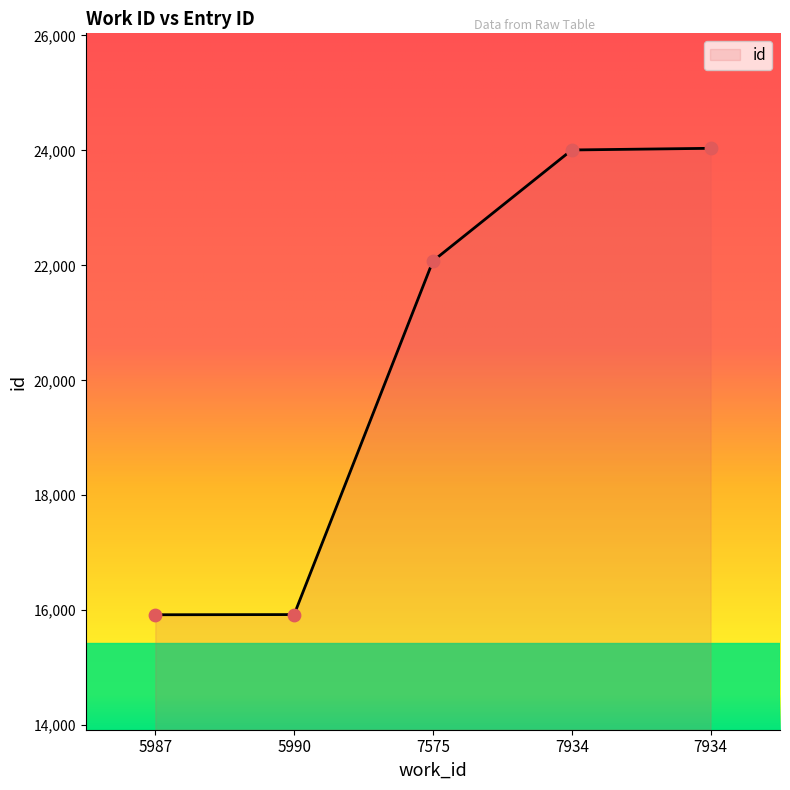

Which has a higher value, 7575 or 7934?

7934